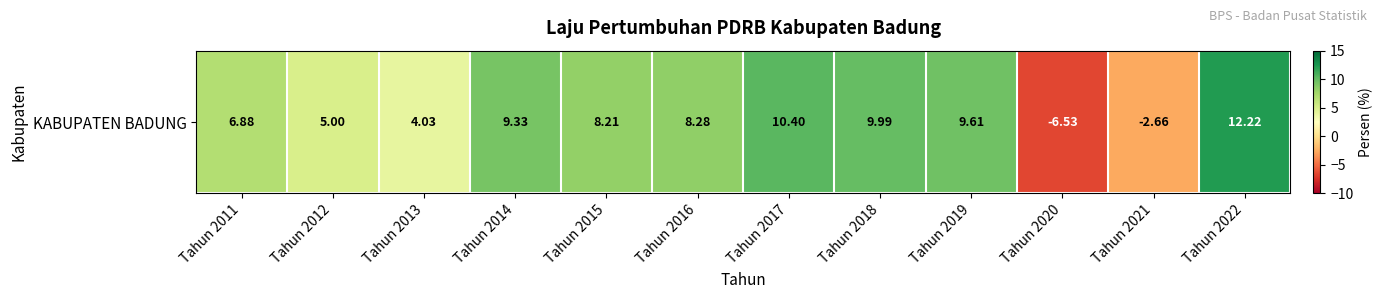

Approximately how many times larger is the value at Tahun 2018 compared to Tahun 2012?

2.0